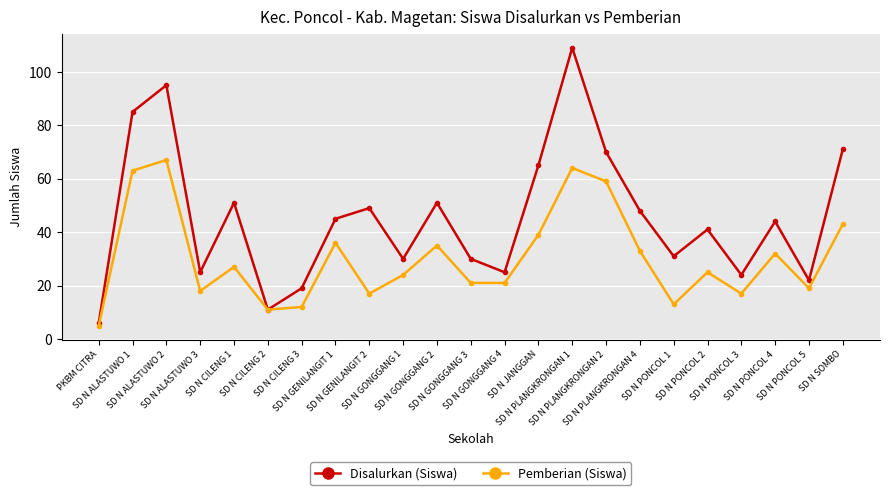

How many series are shown in this chart?

2